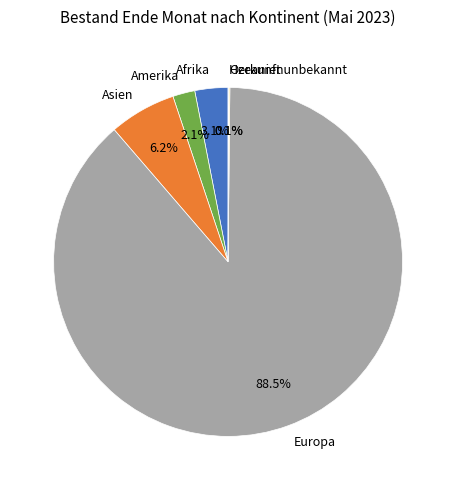

Which slice represents more than half of the pie?

Europa